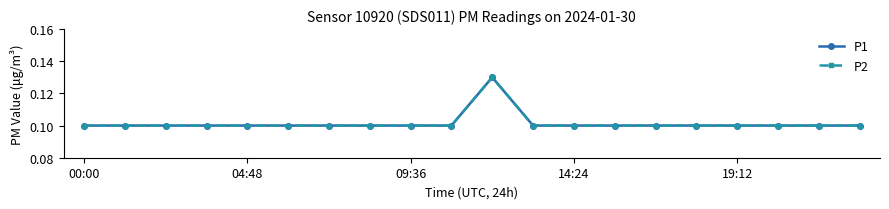

Is this an area chart (filled region under the line)?

No